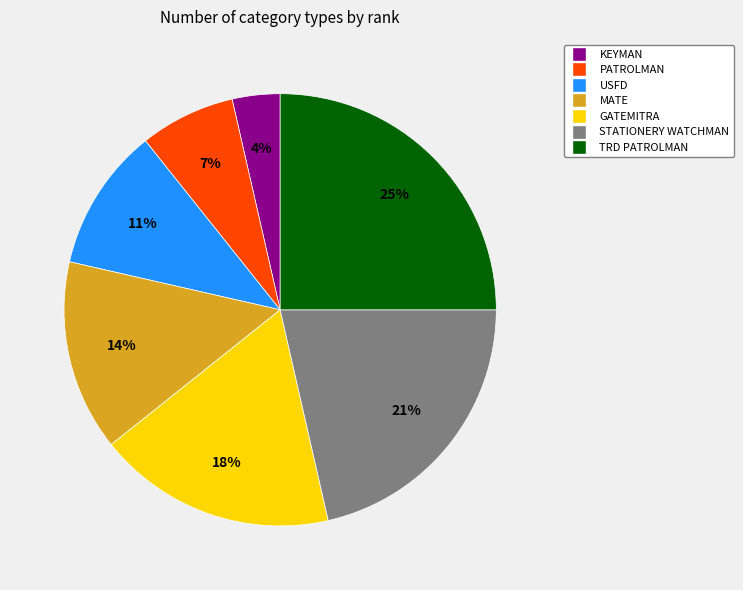

How many slices are in this pie chart?

7